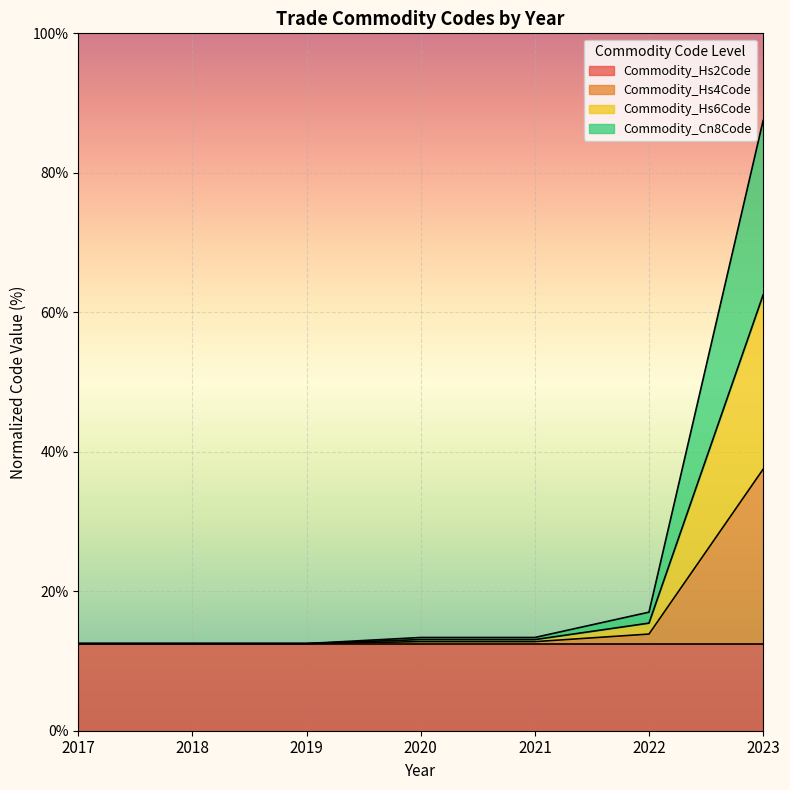

At how many categories does at least one series exceed 82?

1